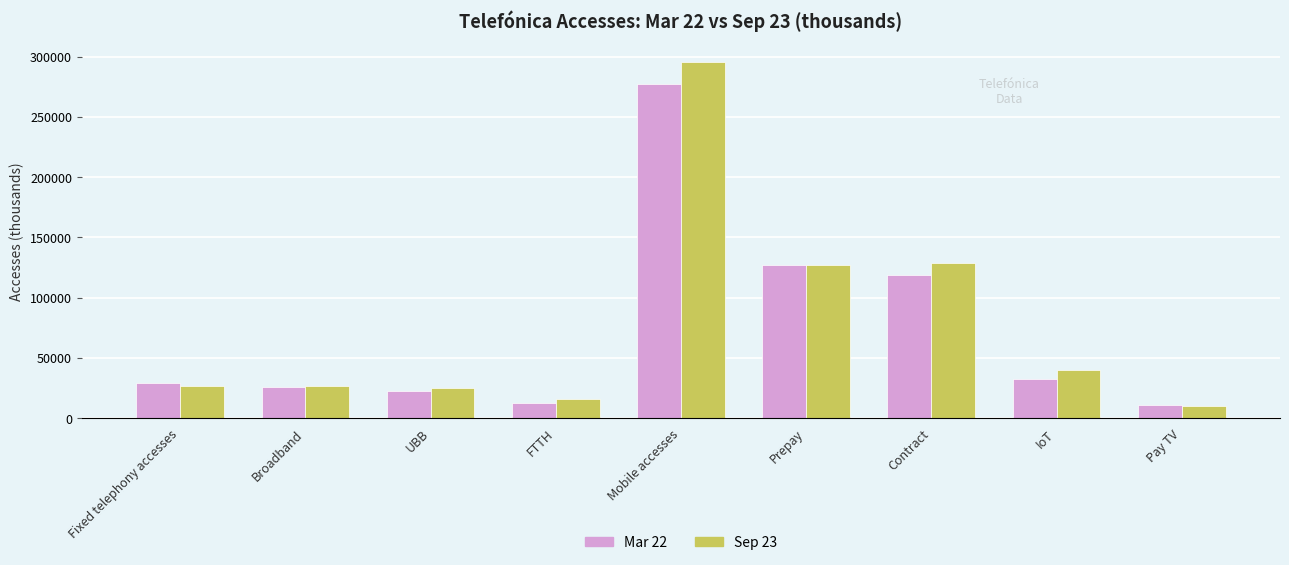

Rank the series by their average value, from lowest to highest.

Mar 22, Sep 23